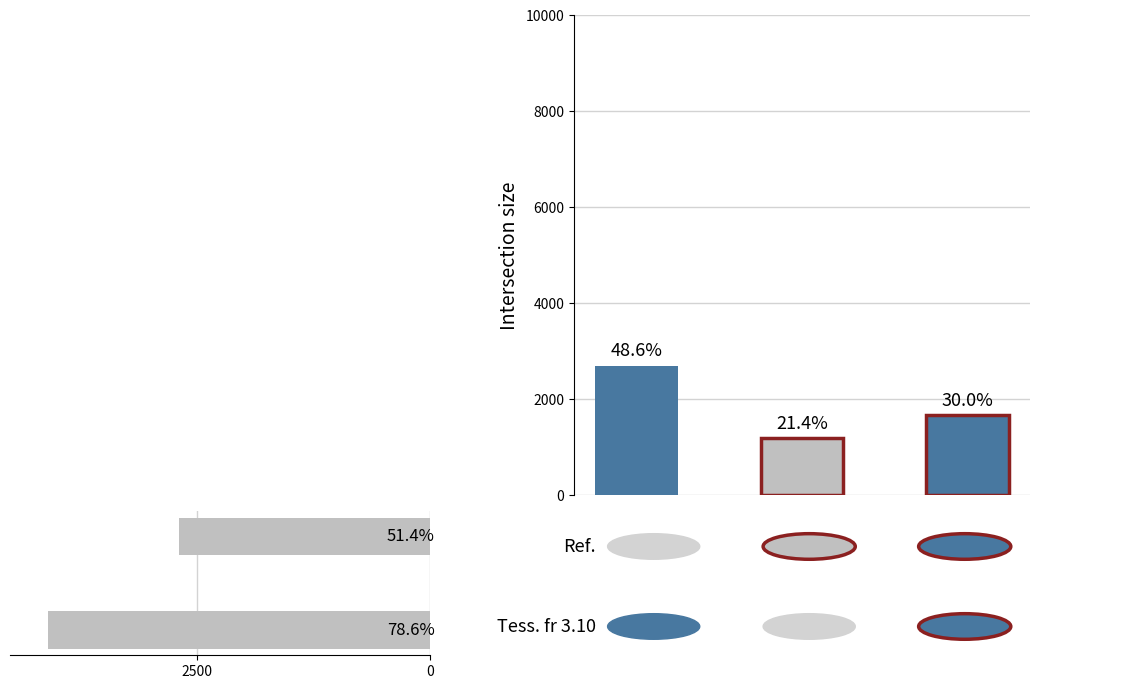

What is the sum of all values?

6800